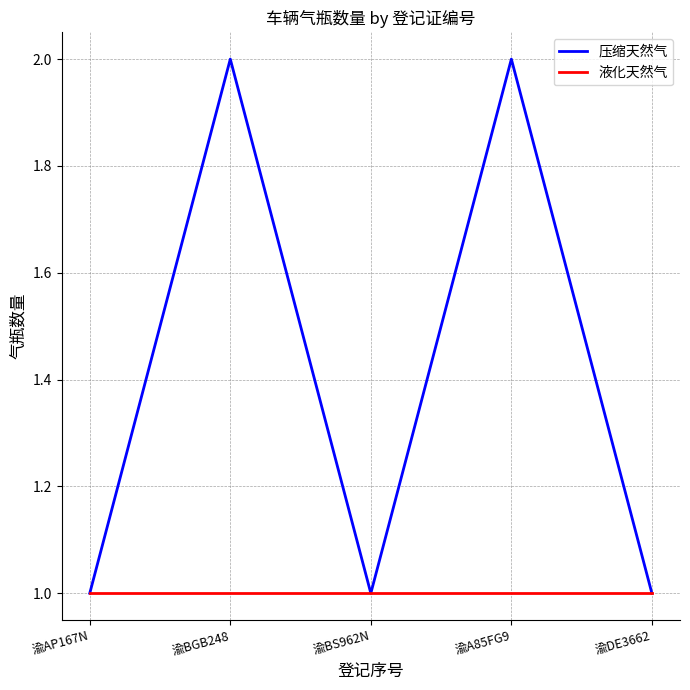

Rank the series by their average value, from lowest to highest.

液化天然气, 压缩天然气